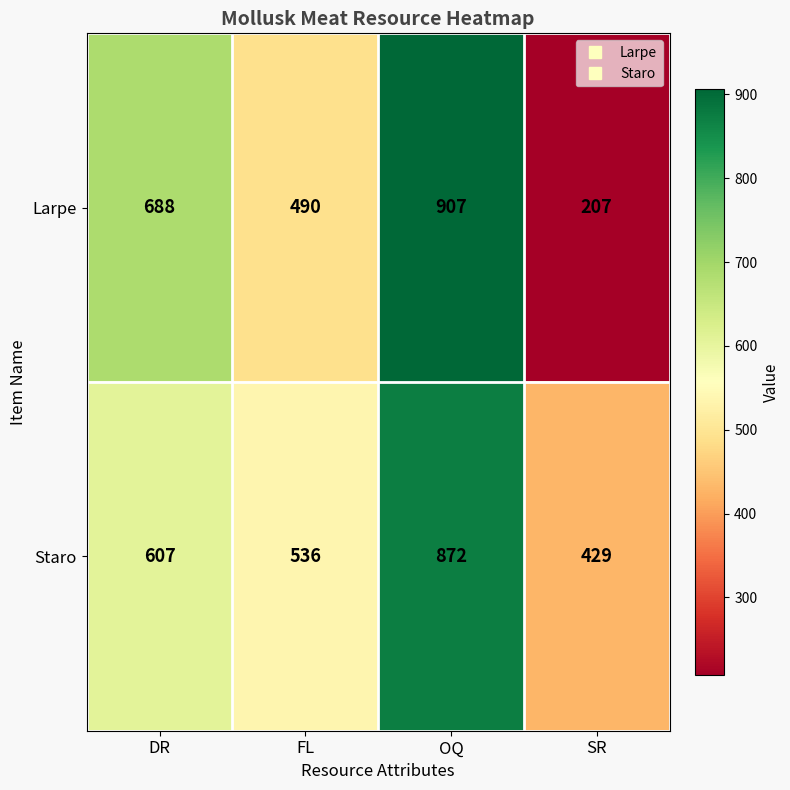

What is the difference between the second highest and second lowest values in the Larpe series?

198